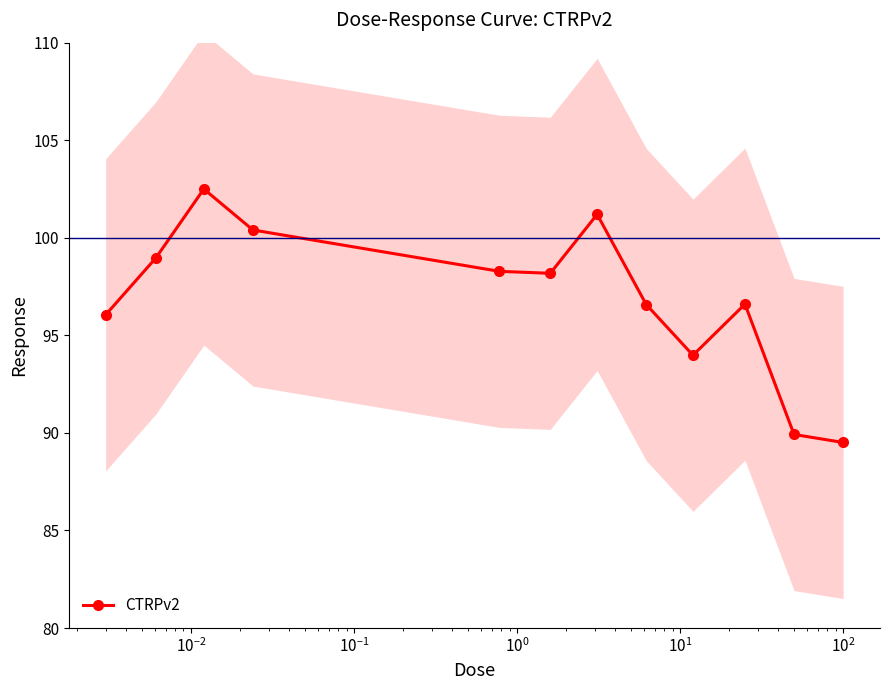

What is the value of the CTRPv2 point at the 3rd from the left?

102.5